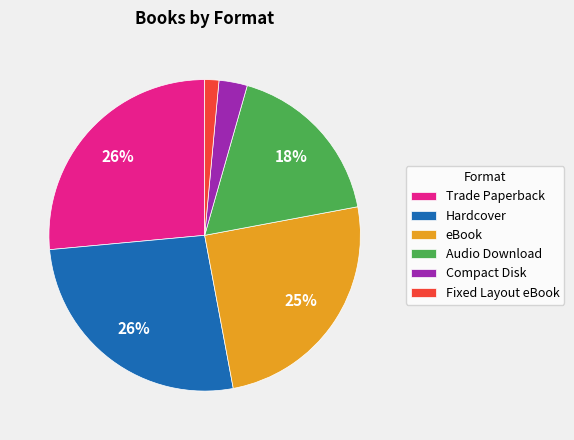

Which slice is the smallest?

Fixed Layout eBook